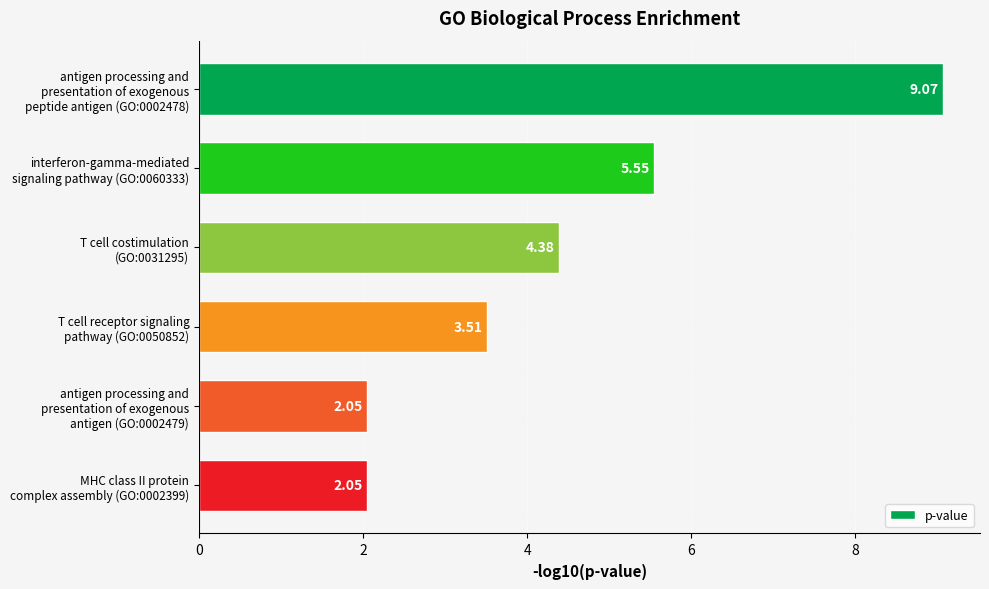

What is the difference between the maximum and minimum values?

7.0